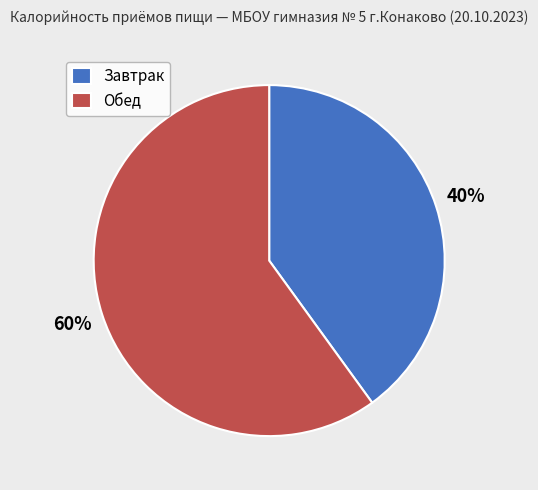

To the nearest percent, what portion does Обед represent?

60%